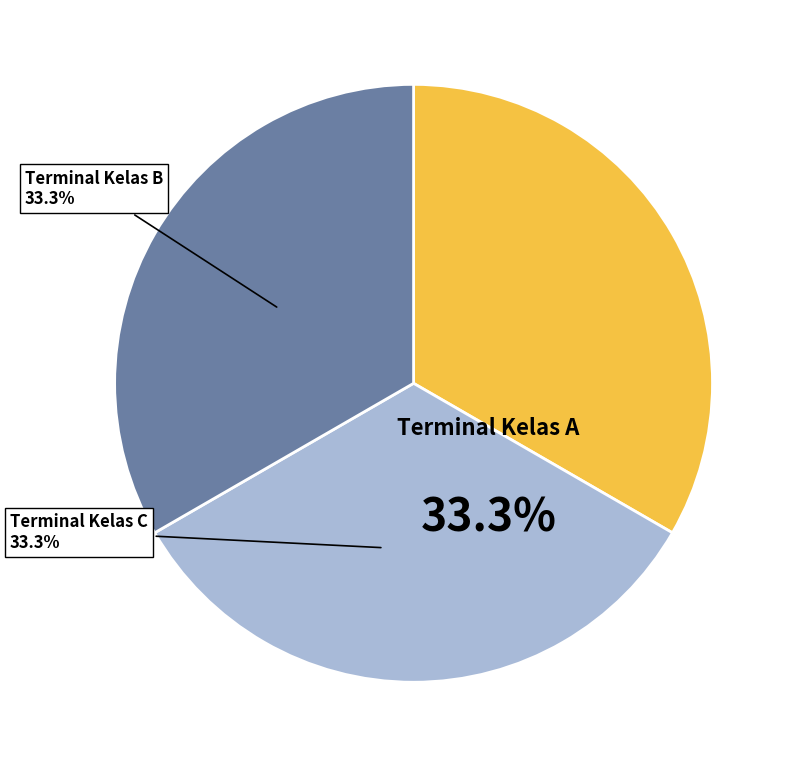

How many slices are in this pie chart?

3